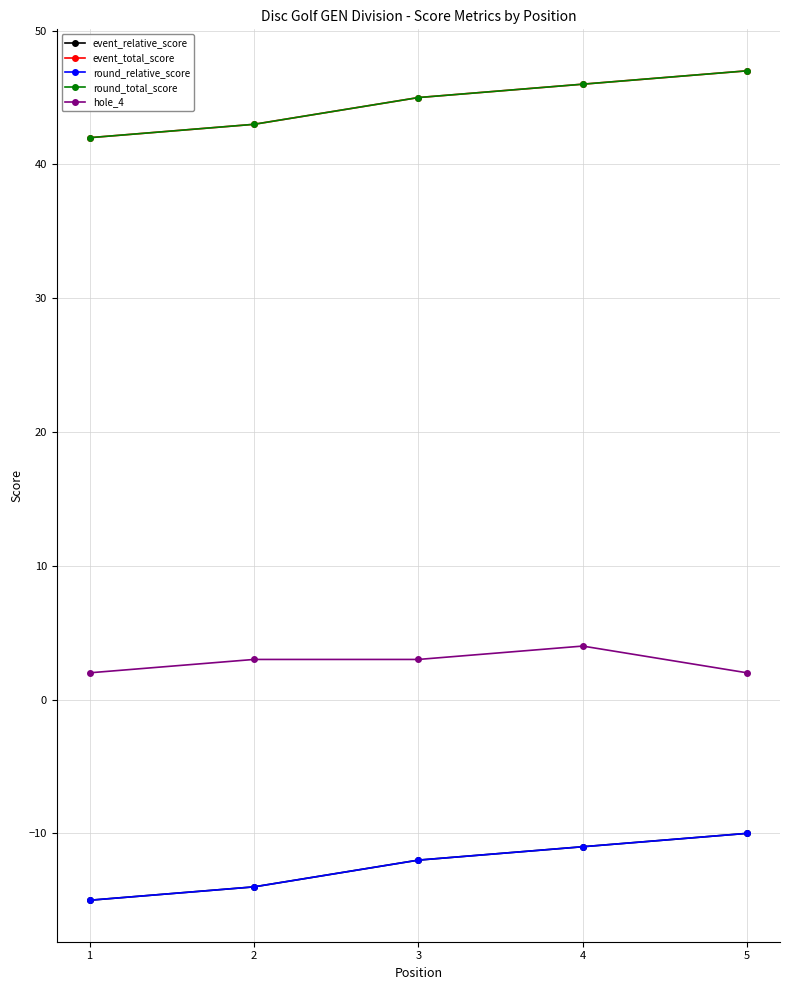

Is this an area chart (filled region under the line)?

No